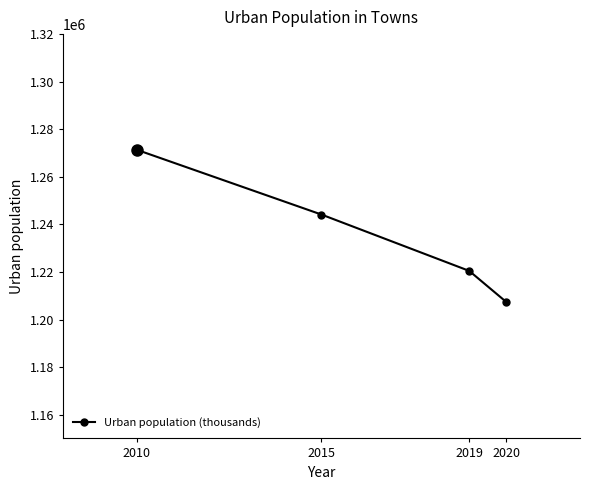

Reading left to right, list all the values displayed in this chart.

1271357	1244129	1220444	1207421